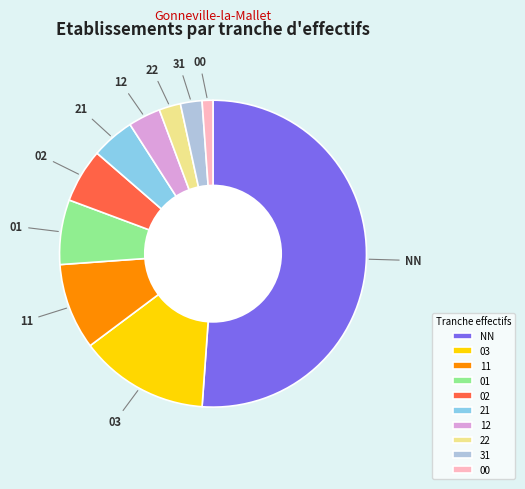

The 02 slice represents 6% of the pie. True or false?

True